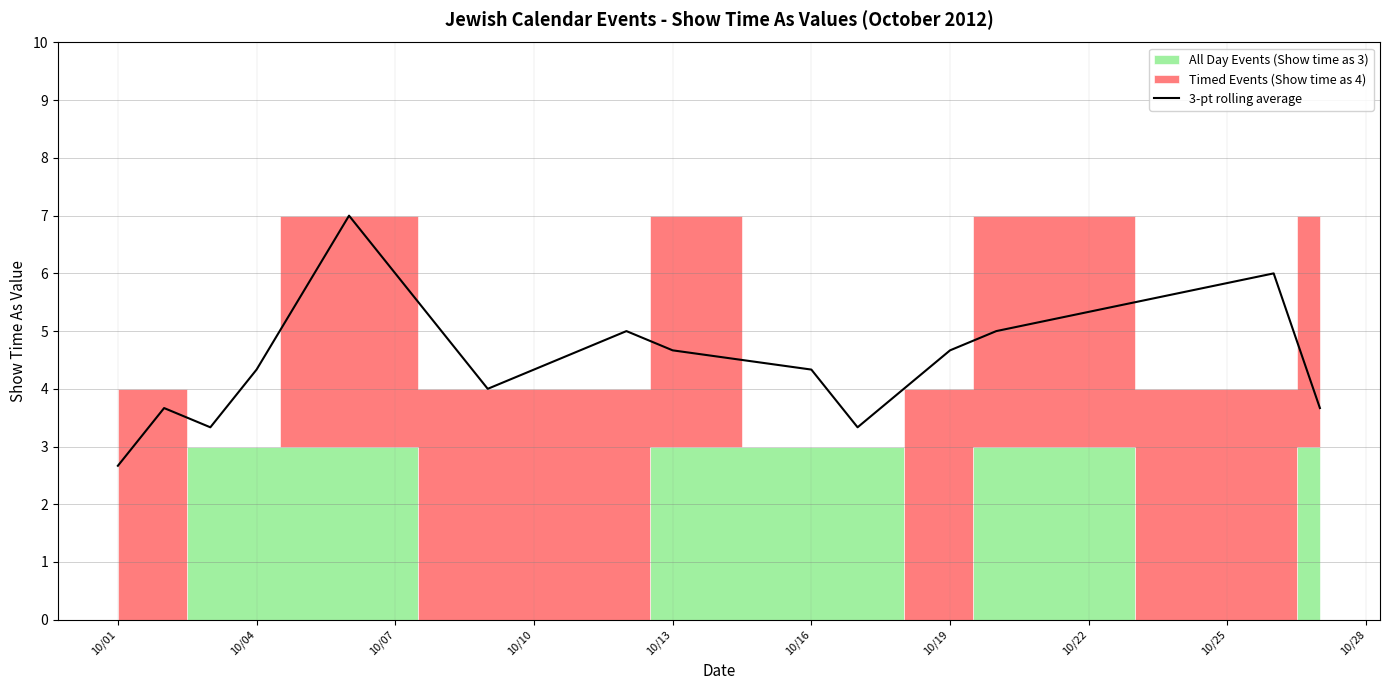

What is the maximum value for 3-pt rolling average?

7.0